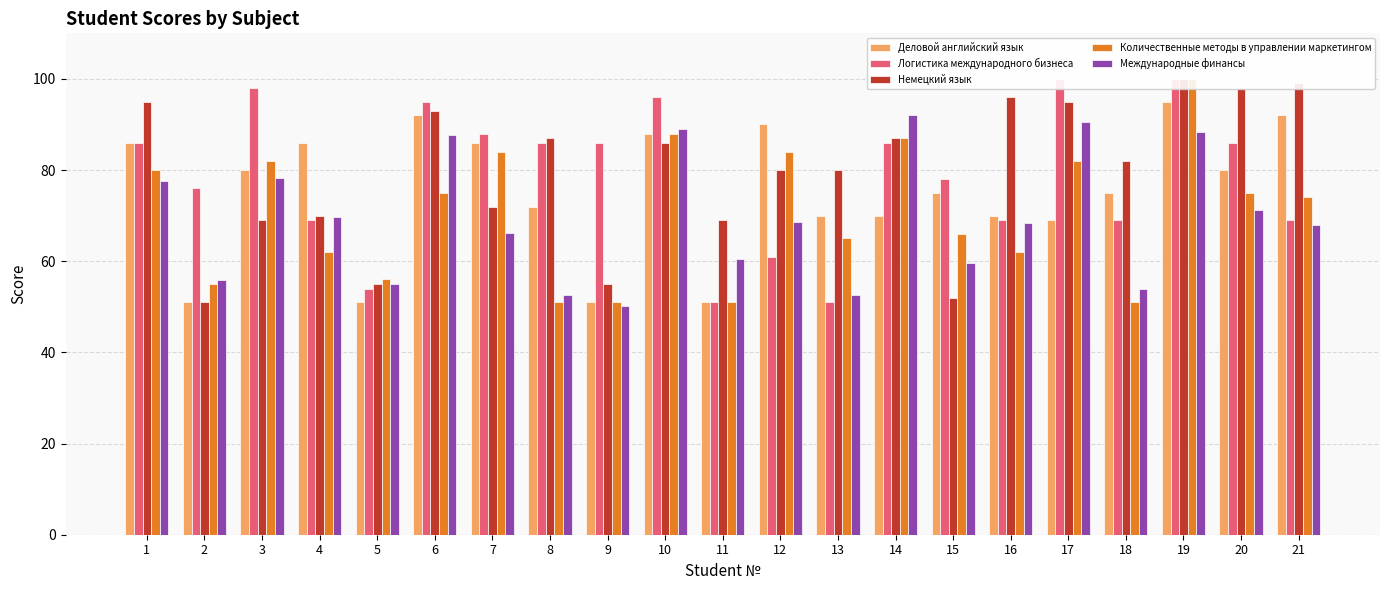

What are all the series names shown in the legend?

Деловой английский язык, Логистика международного бизнеса, Немецкий язык, Количественные методы в управлении маркетингом, Международные финансы